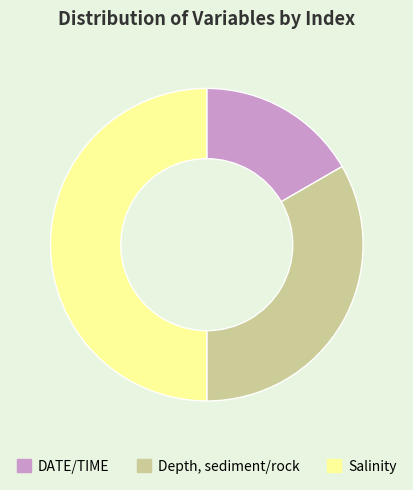

Do Salinity and Depth, sediment/rock together represent more than half of the pie?

Yes